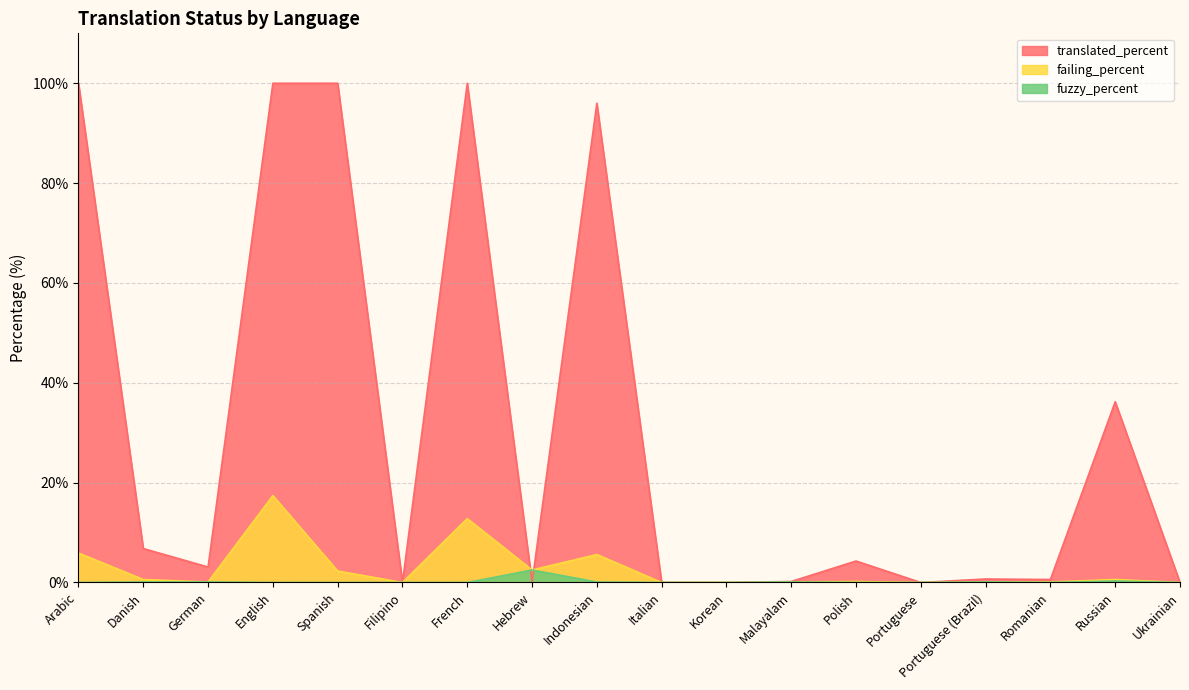

At Malayalam, list the series in order from largest to smallest.

translated_percent, failing_percent, fuzzy_percent